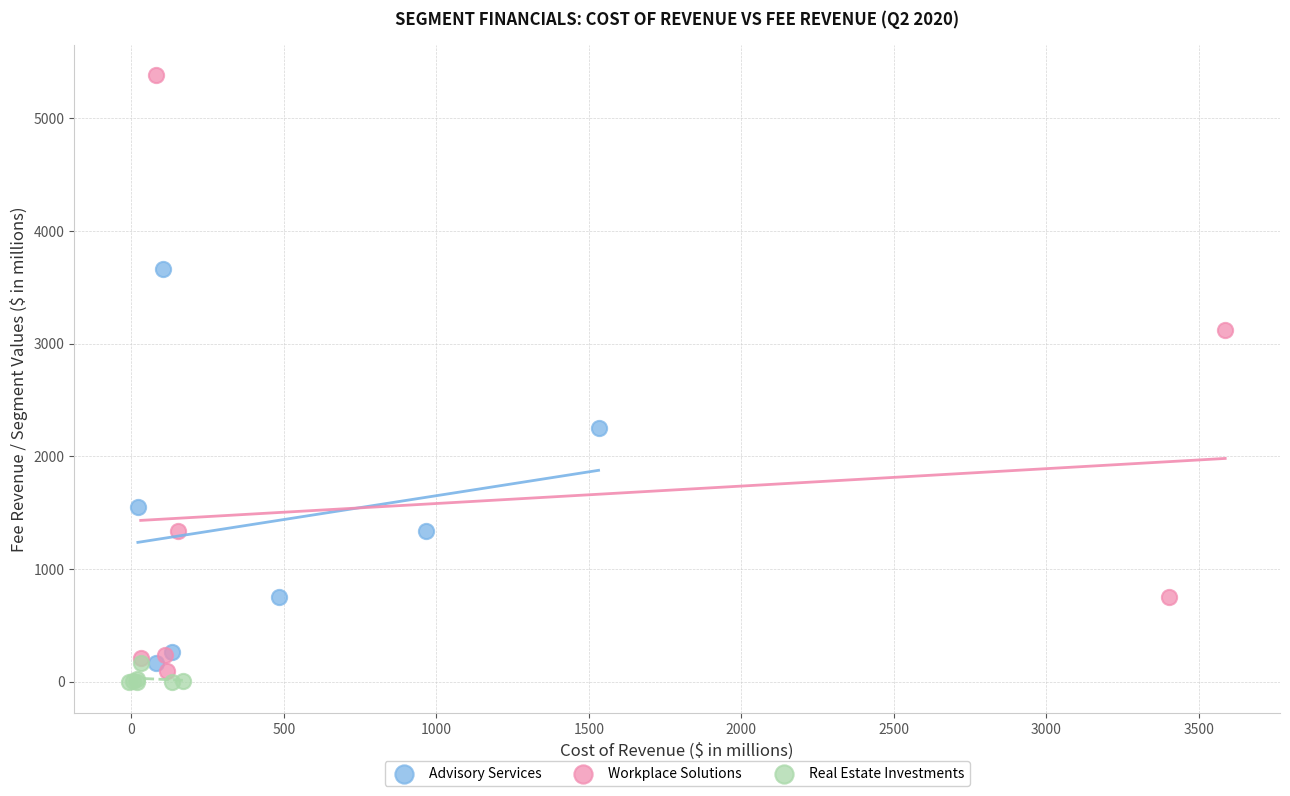

Which series has the largest Y range (max minus min)?

Workplace Solutions